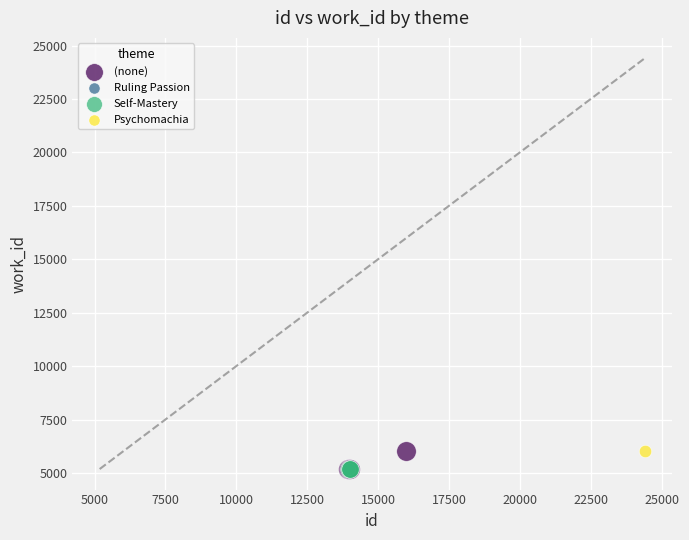

What are all the series names shown in the legend?

(none), Ruling Passion, Self-Mastery, Psychomachia